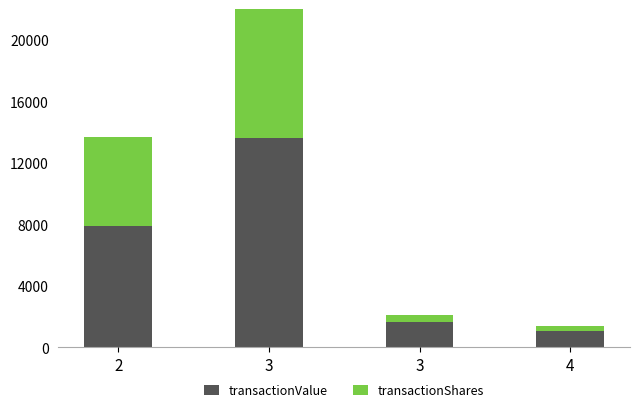

True or false: transactionValue has a value of 1600 at 2.

False